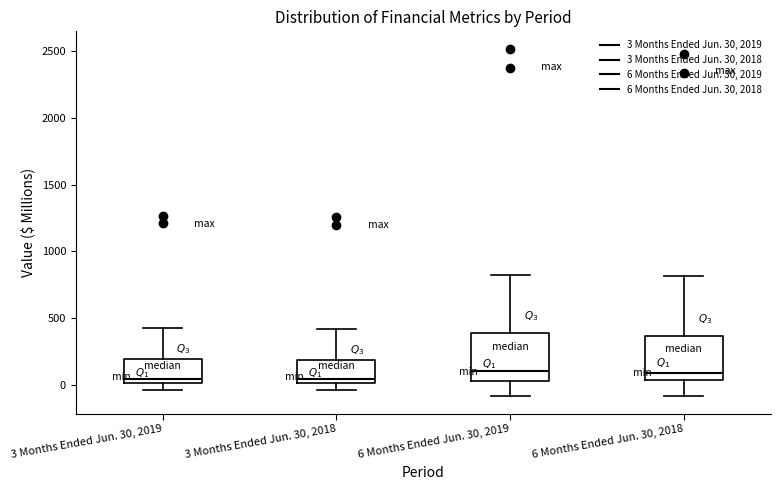

Reading left to right, read every box against the y-axis: the position of its median line, the range the box covers, and the ends of its whiskers. The values are not printed on the chart, so give them approximately, as read against the axis.

3 Months Ended Jun. 30, 2019: median 50, box 0 to 200, whiskers -50 to 400
3 Months Ended Jun. 30, 2018: median 50, box 0 to 200, whiskers -50 to 400
6 Months Ended Jun. 30, 2019: median 100, box 50 to 400, whiskers -100 to 800
6 Months Ended Jun. 30, 2018: median 100, box 50 to 350, whiskers -100 to 800